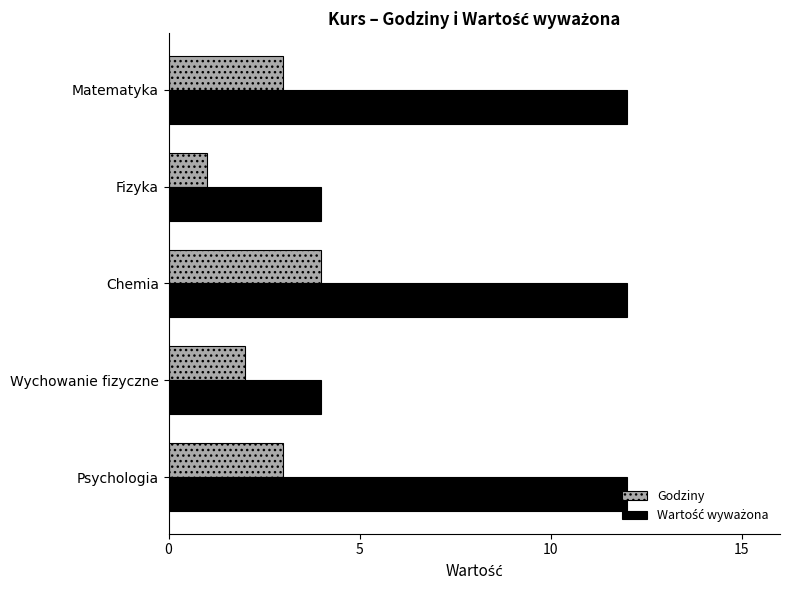

What is the total value across all series at Psychologia?

15